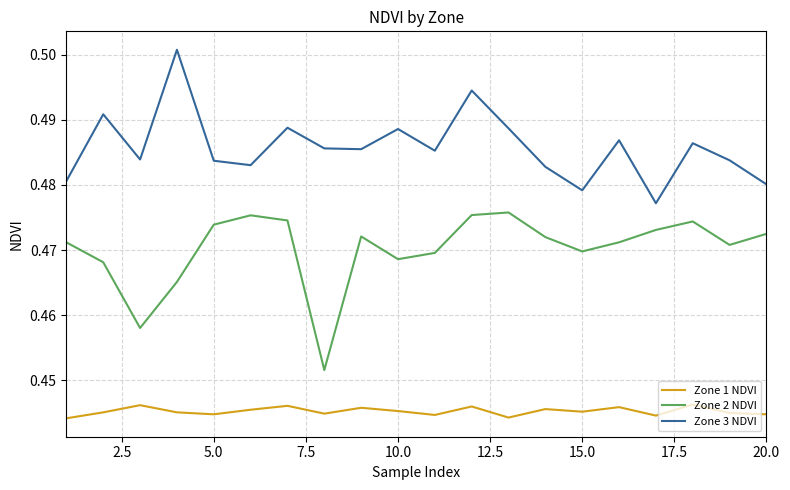

List the series in order of their overall mean, highest first.

Zone 3 NDVI, Zone 2 NDVI, Zone 1 NDVI